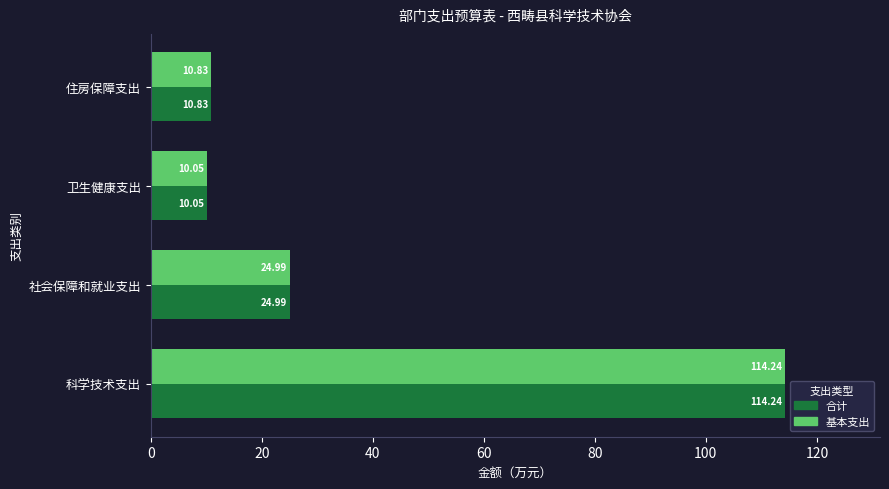

Is the value of 基本支出 at 住房保障支出 greater than the value of 合计 at 科学技术支出?

No